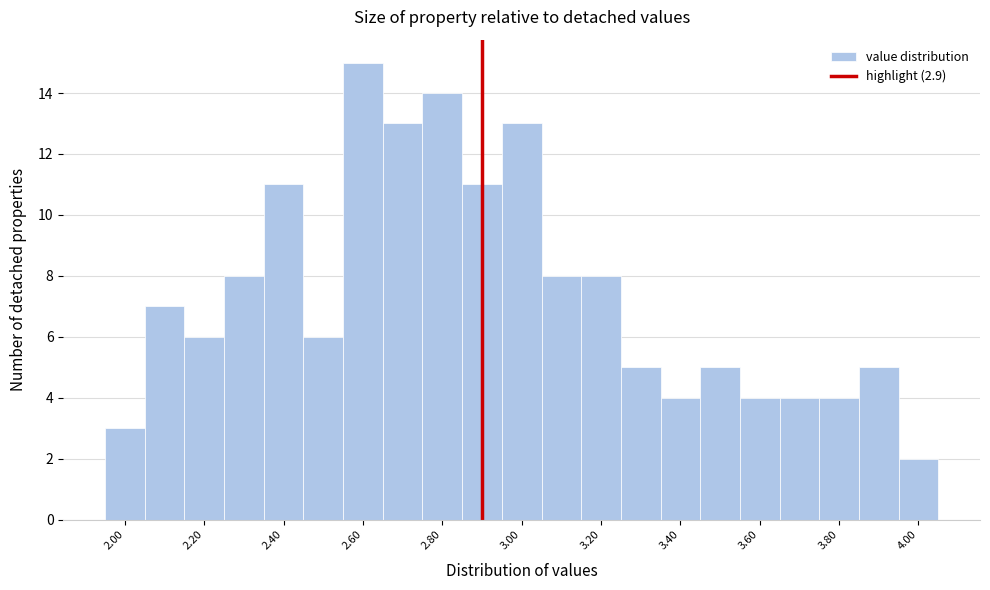

What is the height of the bar covering 3.75 to 3.85 on the x-axis? Neither the bar edges nor the heights are printed on the chart, so give them approximately, as read against the axes.

4